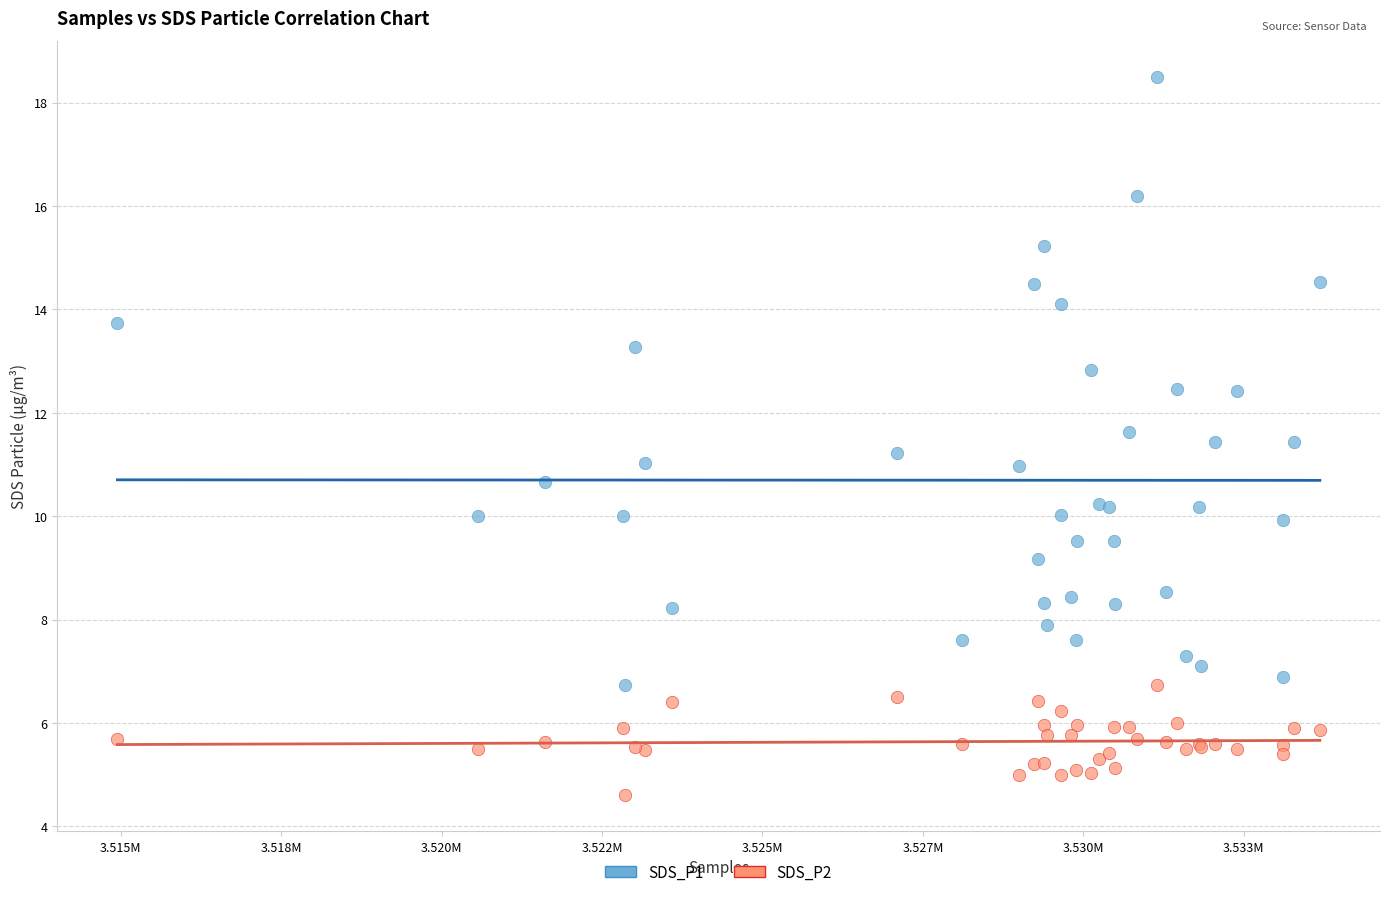

What is the X range (max minus min) for the scatter plot?

18736.0